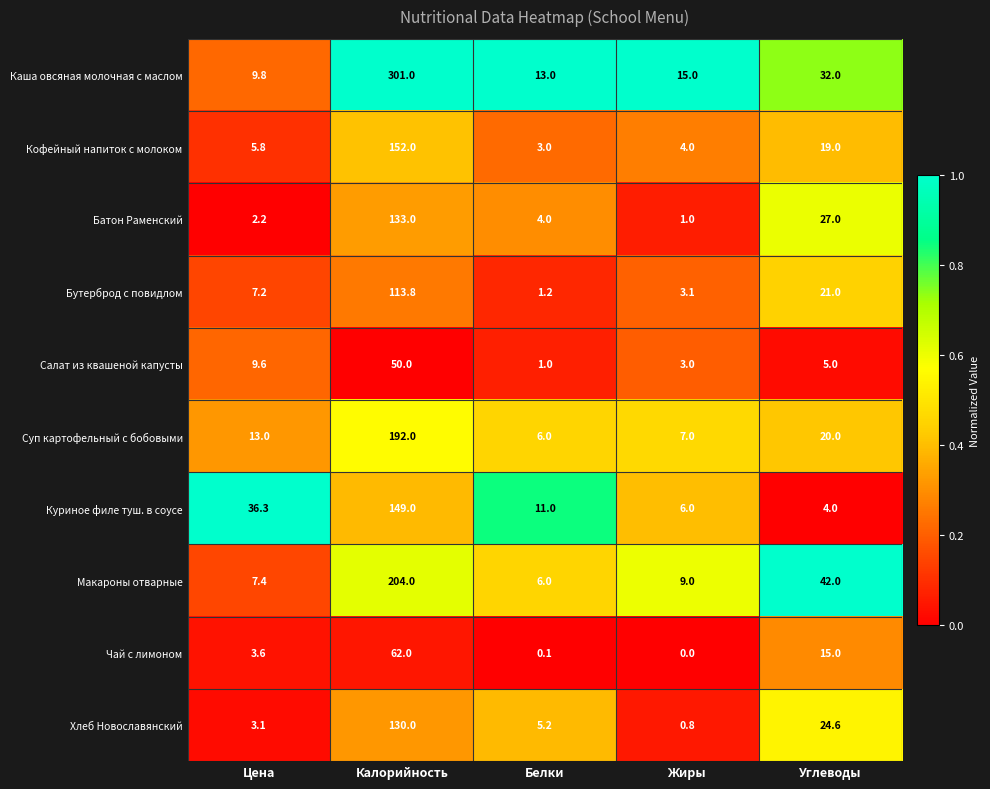

What is the sum of the Куриное филе туш. в соусе values at Калорийность and Жиры?

155.0